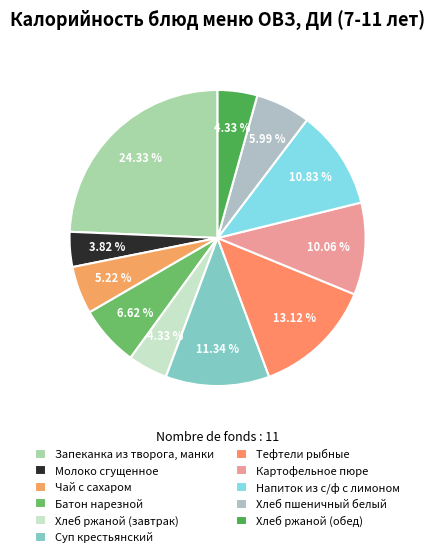

Is Запеканка из творога, манки the majority of the pie?

No